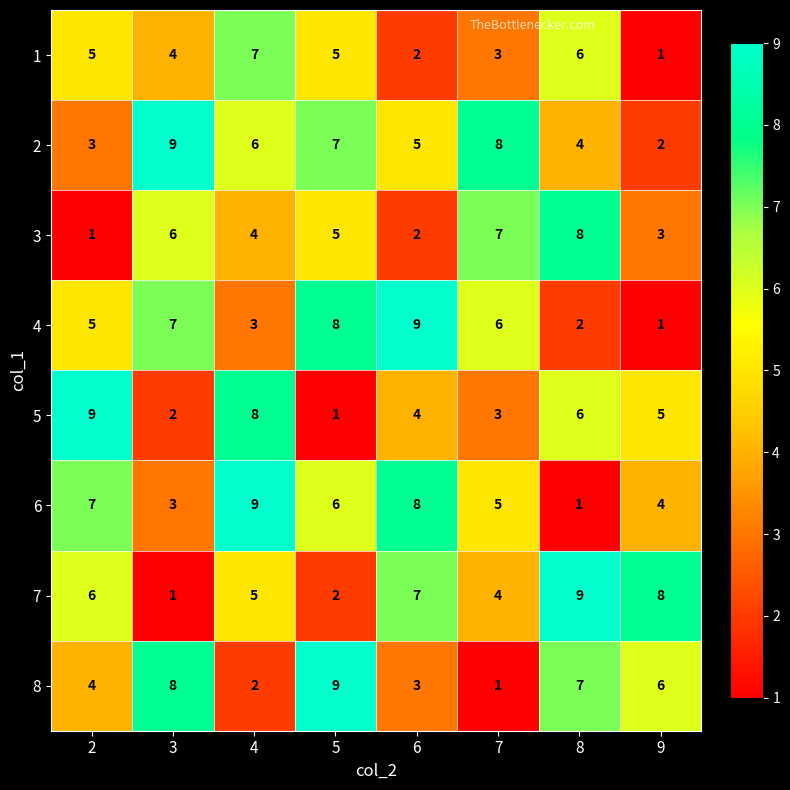

Which series has the largest total across all categories?

2